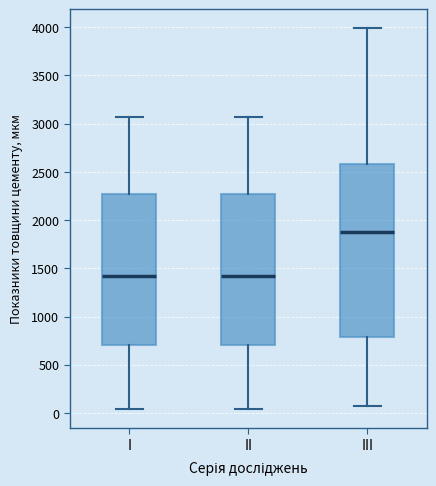

Reading left to right, transcribe this box plot: for each box, give where its median line is, the range the box spans, and where its two whiskers end, as read against the y-axis. The values are not printed on the chart, so give them approximately, as read against the axis.

I: median 1400, box 700 to 2250, whiskers 50 to 3050
II: median 1400, box 700 to 2250, whiskers 50 to 3050
III: median 1850, box 800 to 2600, whiskers 100 to 4000